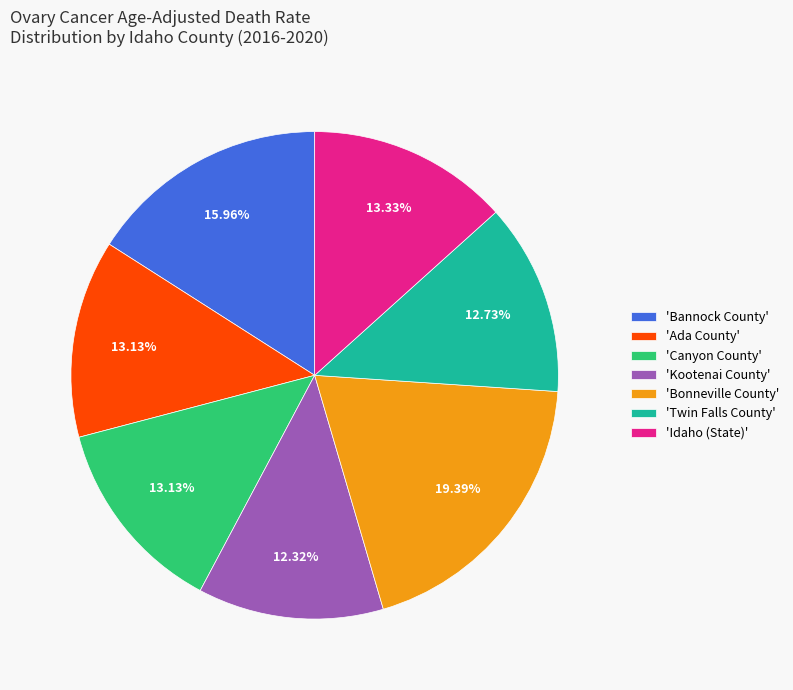

Is there a majority slice in this chart?

No